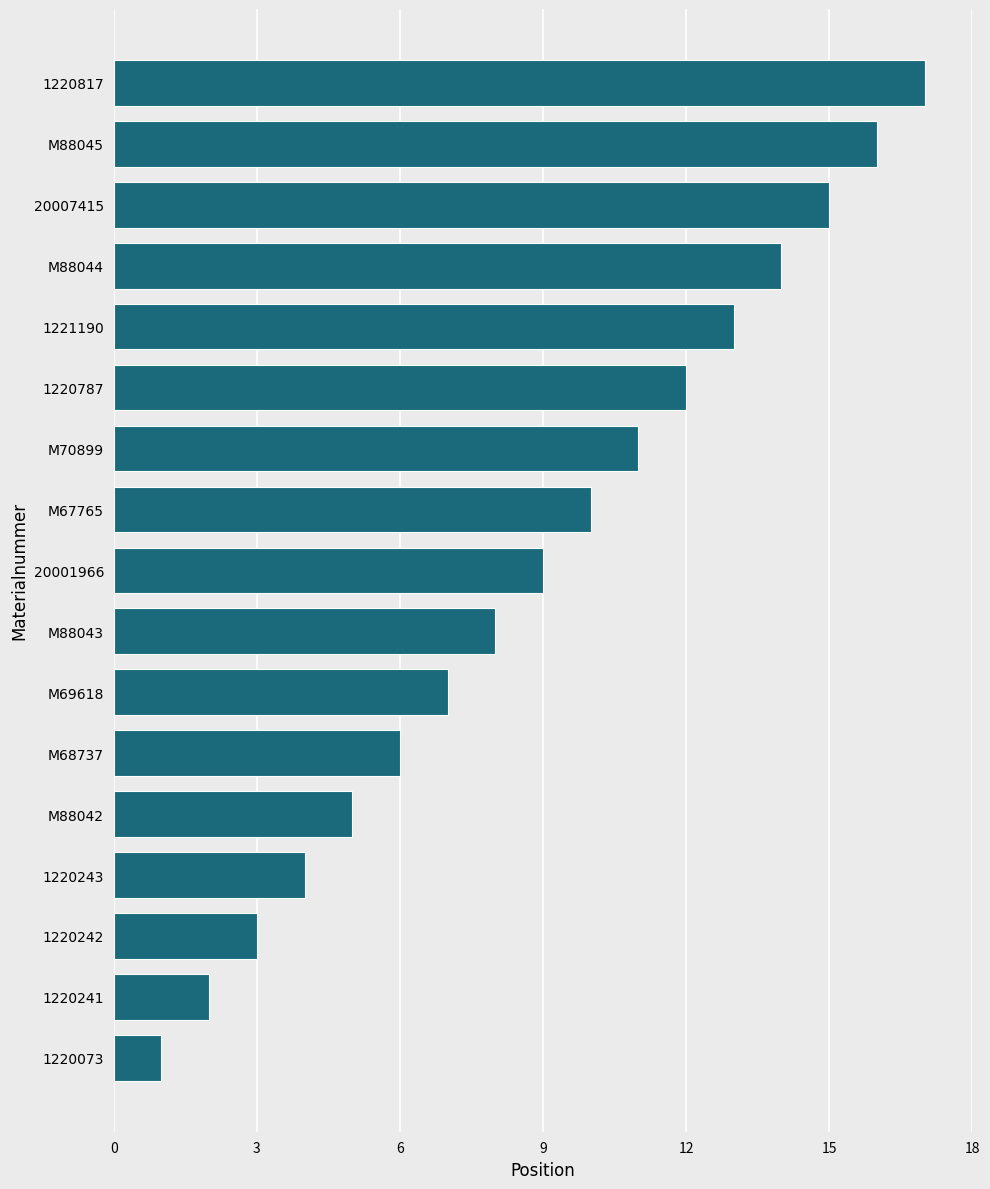

How many distinct data groups are displayed?

1